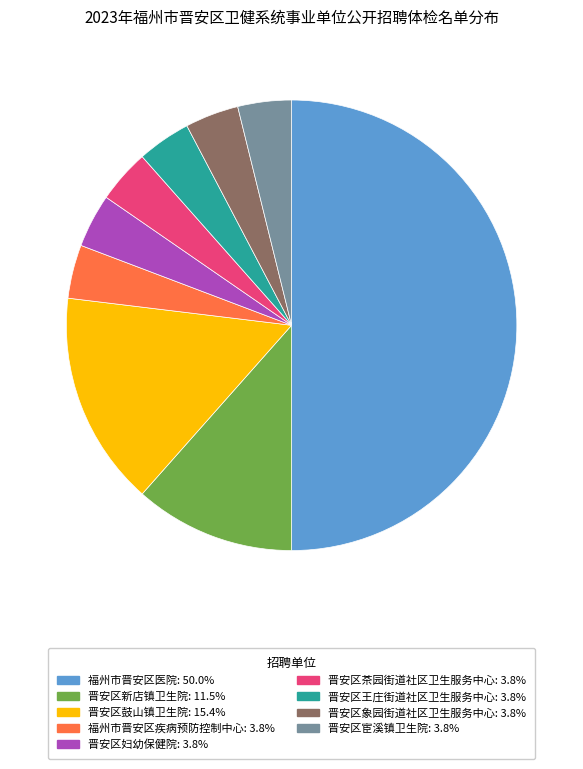

How many segments does this pie chart have?

9